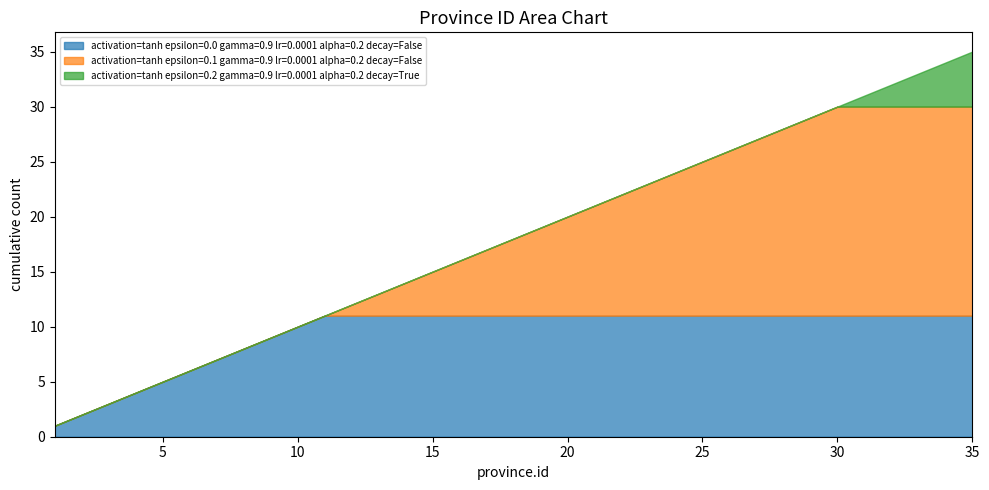

True or false: activation=tanh epsilon=0.1 gamma=0.9 lr=0.0001 alpha=0.2 decay=False and activation=tanh epsilon=0.2 gamma=0.9 lr=0.0001 alpha=0.2 decay=True intersect in this chart.

True